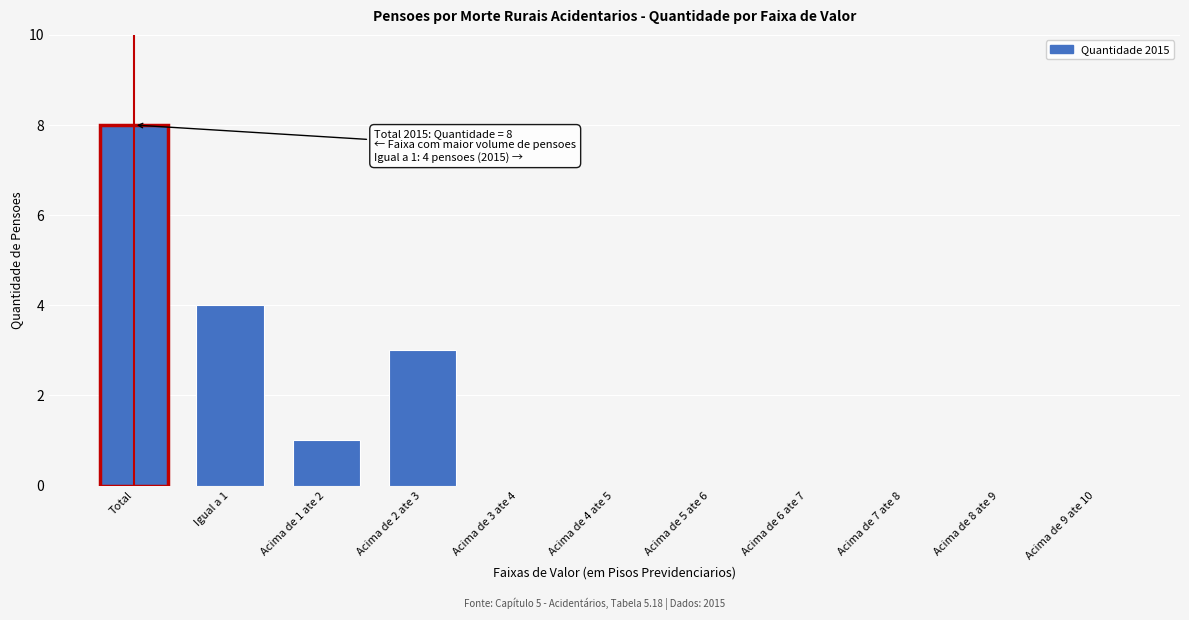

Reading left to right, extract all data points from this chart.

Total=8	Igual a 1=4	Acima de 1 ate 2=1	Acima de 2 ate 3=3	Acima de 3 ate 4=0	Acima de 4 ate 5=0	Acima de 5 ate 6=0	Acima de 6 ate 7=0	Acima de 7 ate 8=0	Acima de 8 ate 9=0	Acima de 9 ate 10=0